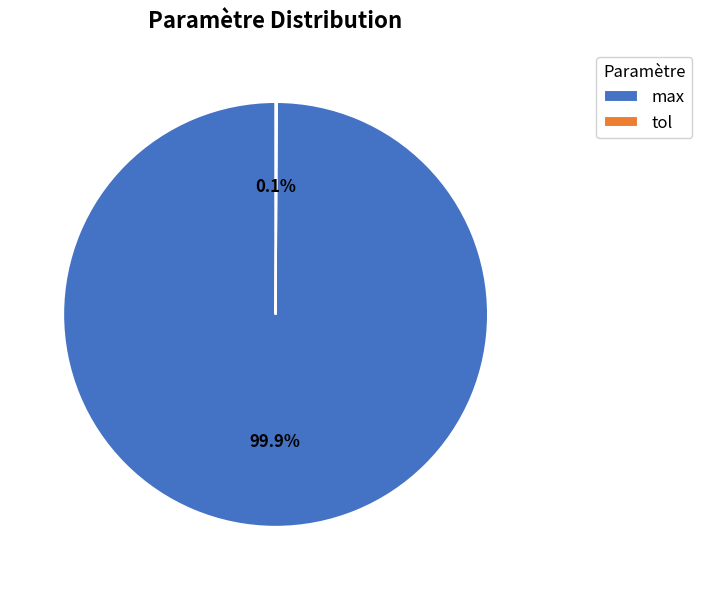

True or false: max accounts for 100% of the total.

True